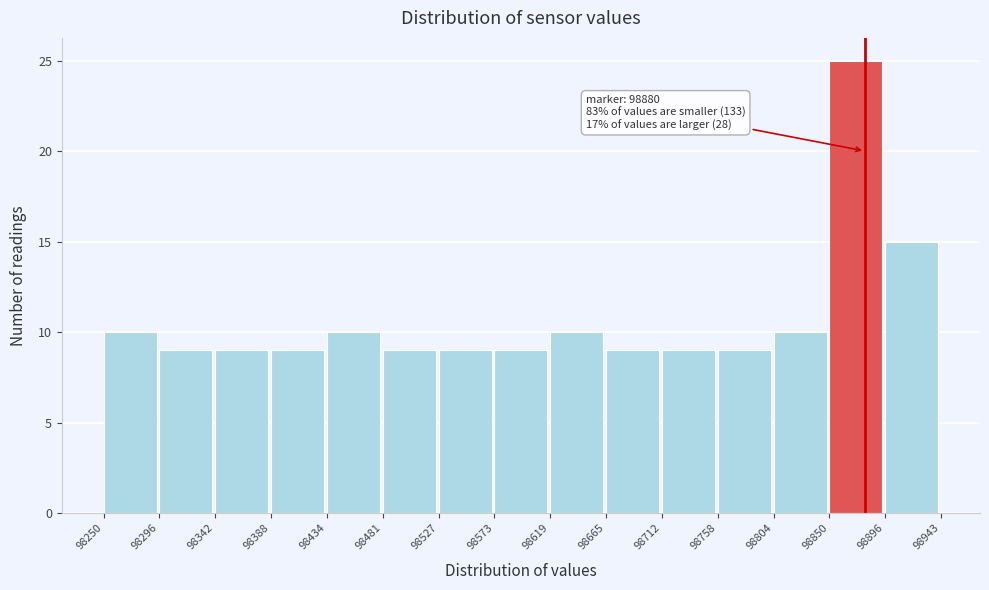

Which range on the x-axis has the tallest bar?

98850 to 98896